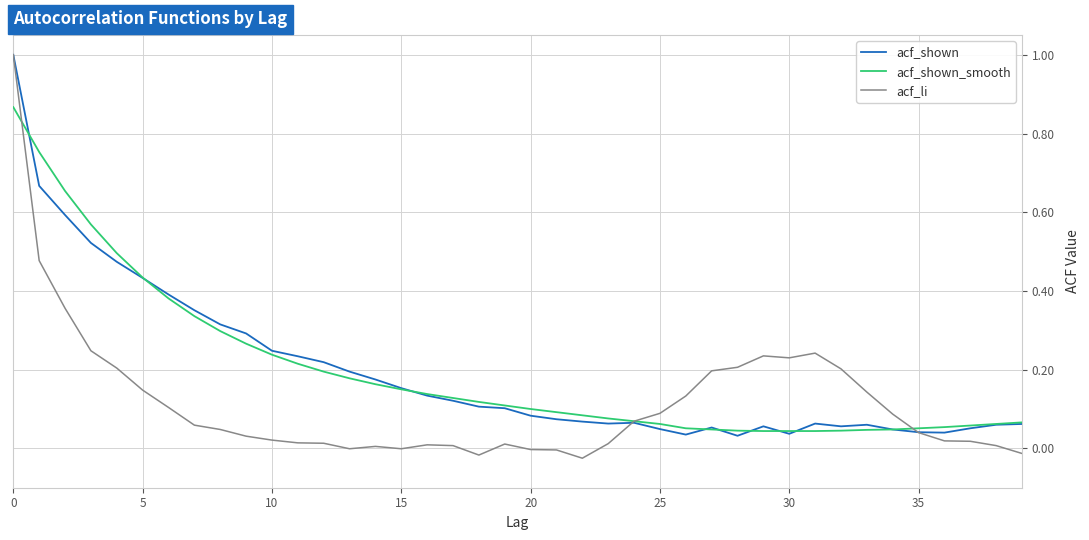

Which series has the widest spread of values?

acf_li